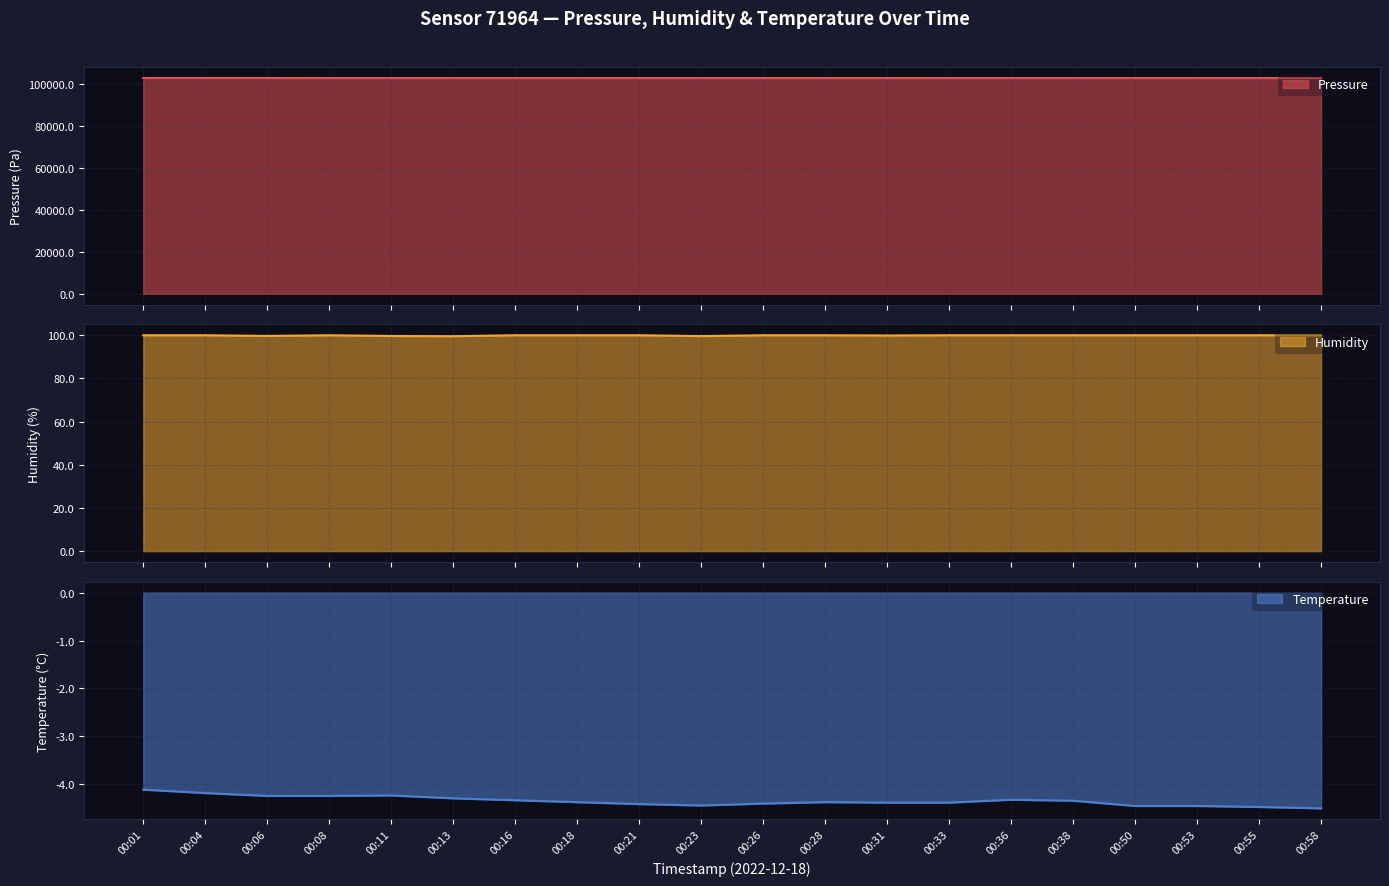

True or false: pressure has more than 2 interior local peaks.

True